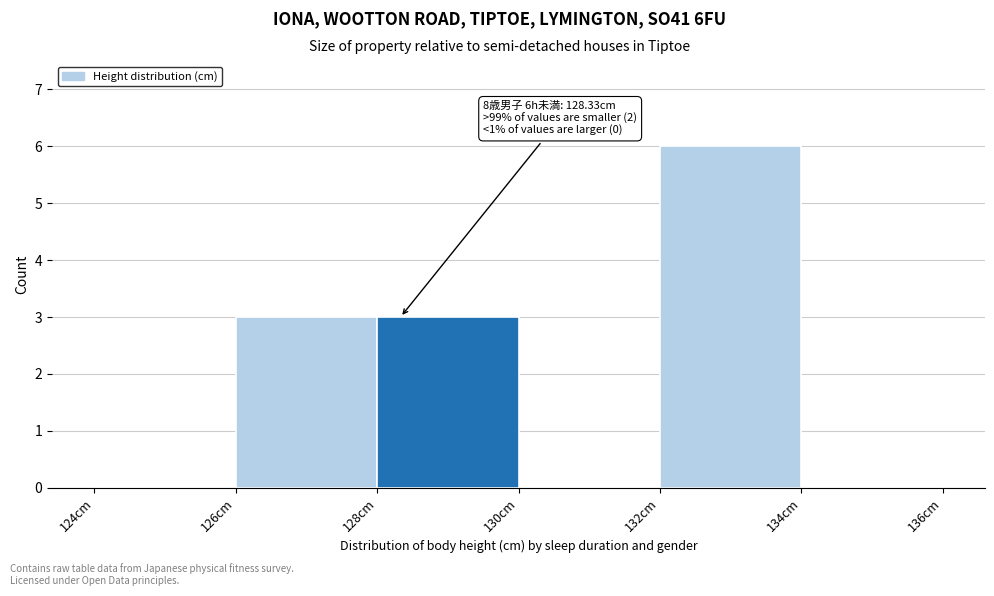

Over which range of the x-axis is the bar tallest?

132 to 134